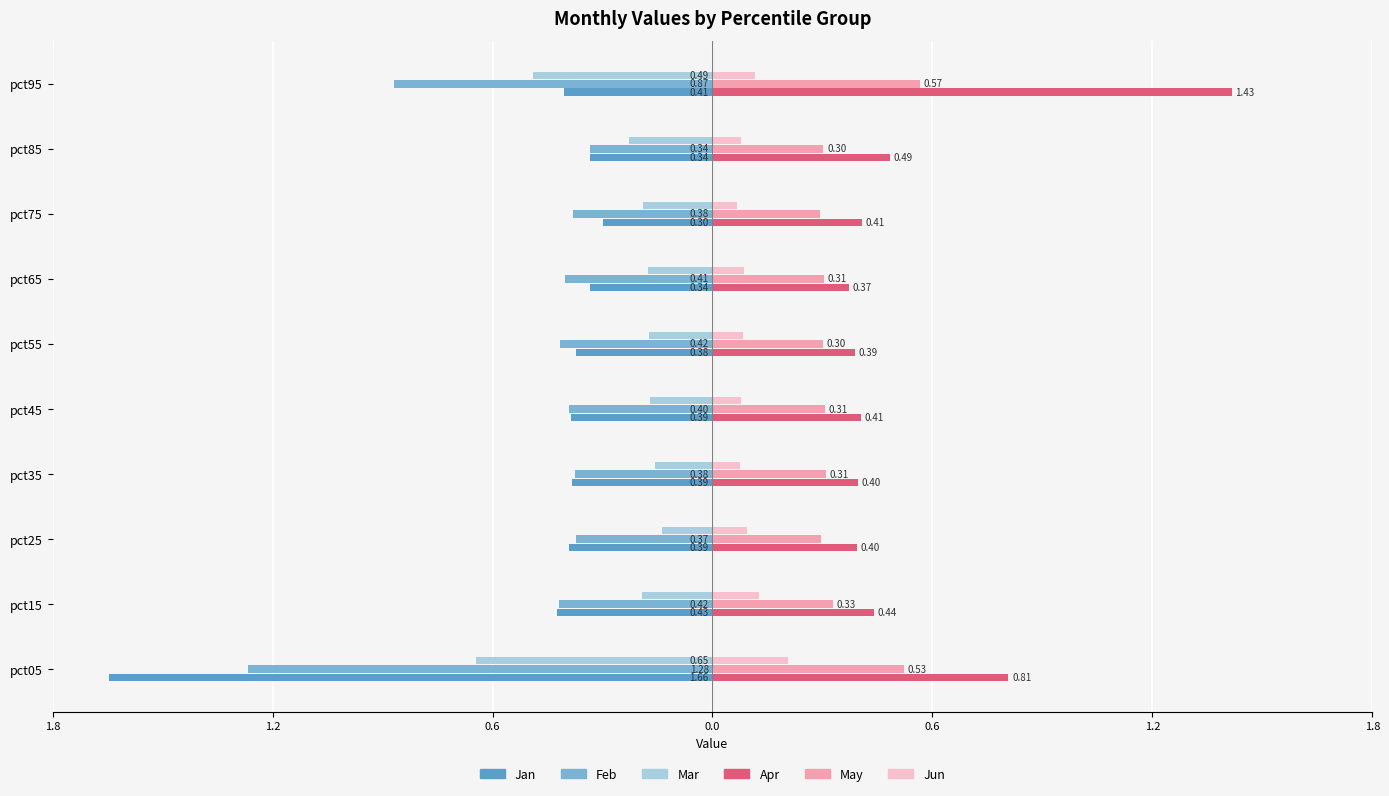

At how many categories does at least one series exceed 0?

10